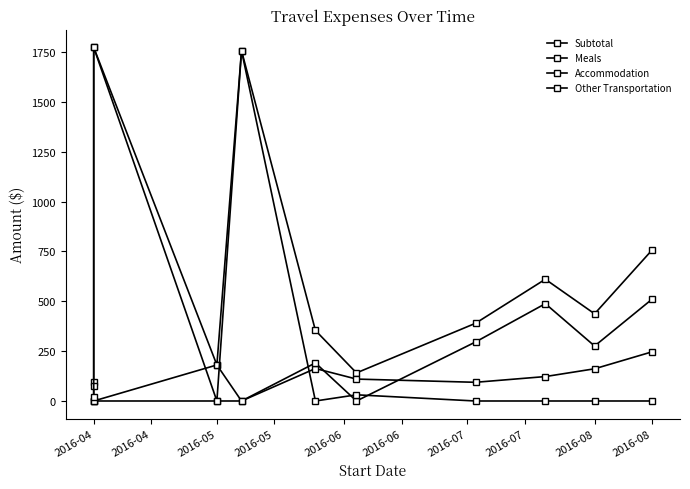

Is it true that Other Transportation equals -939.4 at 2016-05?

False